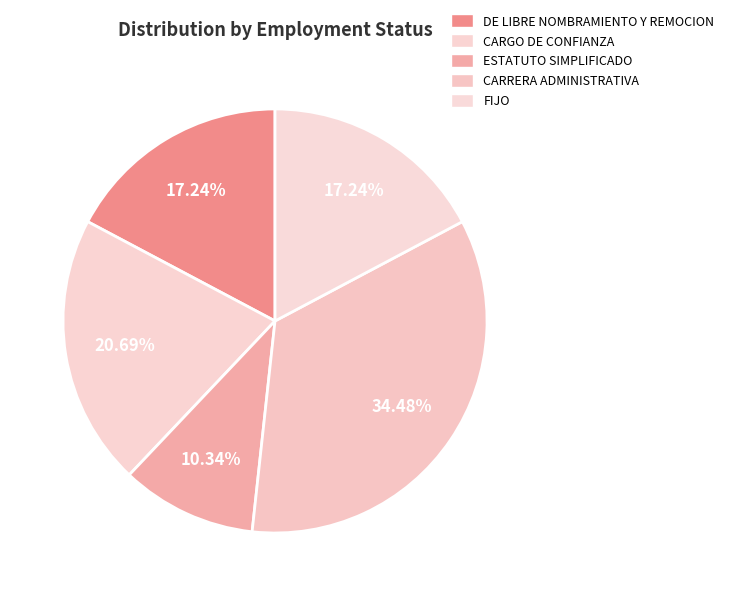

Rank the categories by value from highest to lowest.

CARRERA ADMINISTRATIVA, CARGO DE CONFIANZA, DE LIBRE NOMBRAMIENTO Y REMOCION, FIJO, ESTATUTO SIMPLIFICADO